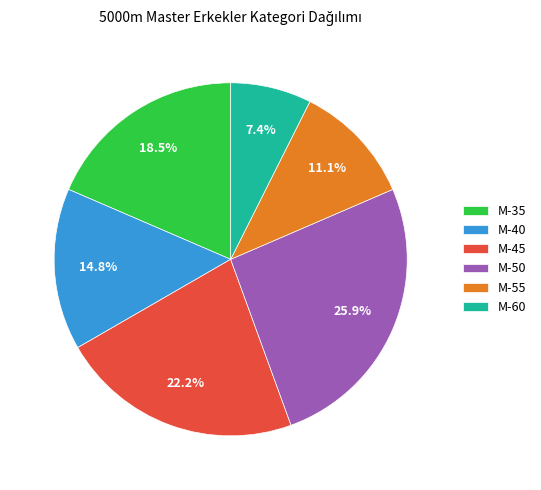

What percentage is NOT represented by M-45?

77.8%